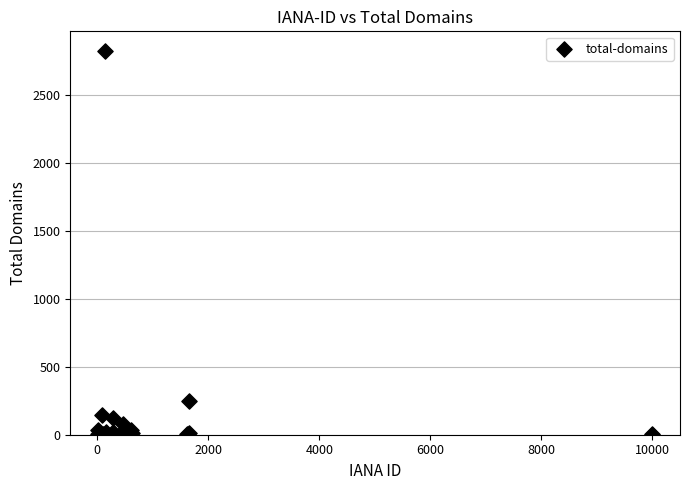

What Y value in the scatter plot is closest to 1415?

250